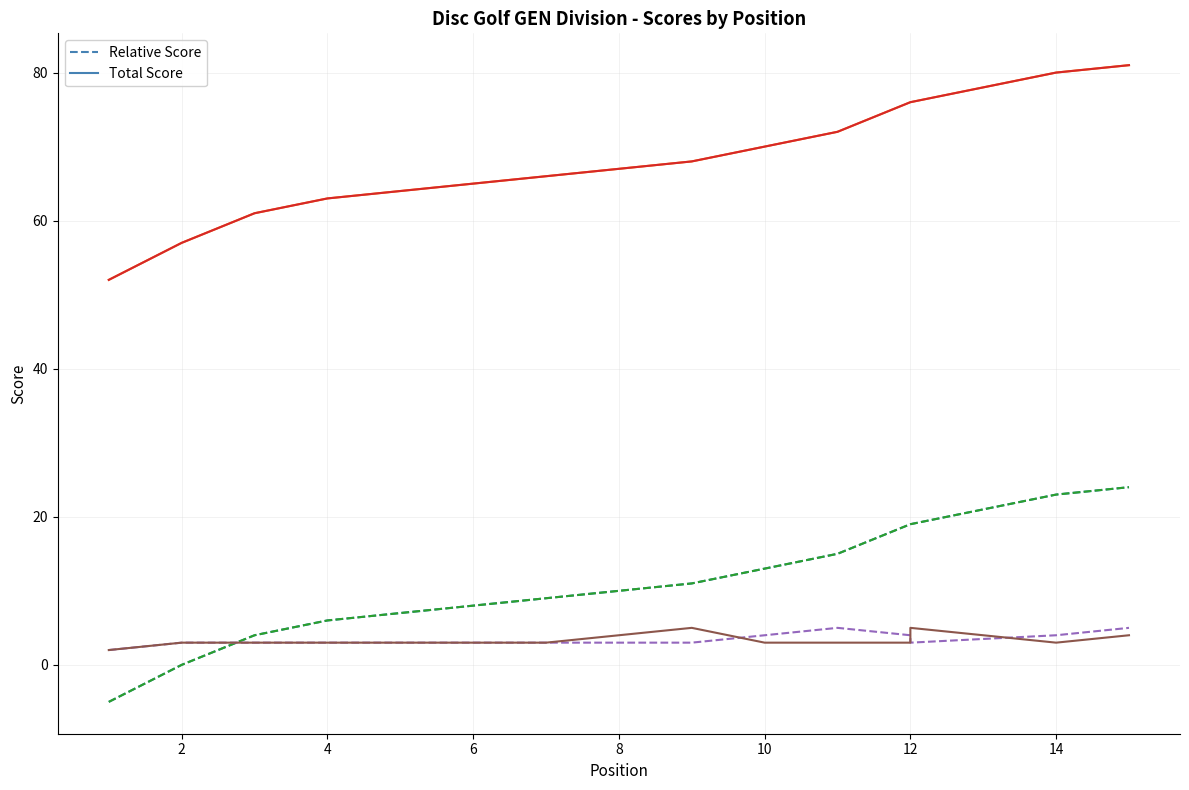

How many lines are shown in the chart?

6